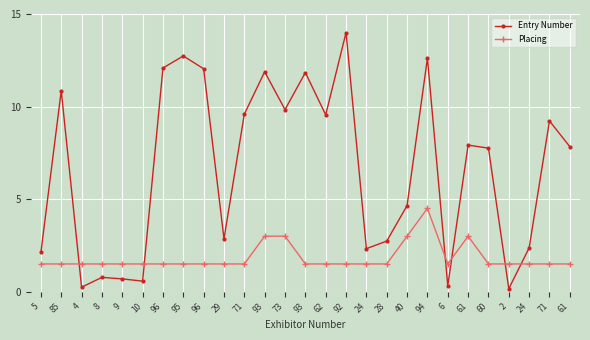

At 60, list the series in order from largest to smallest.

Entry Number, Placing